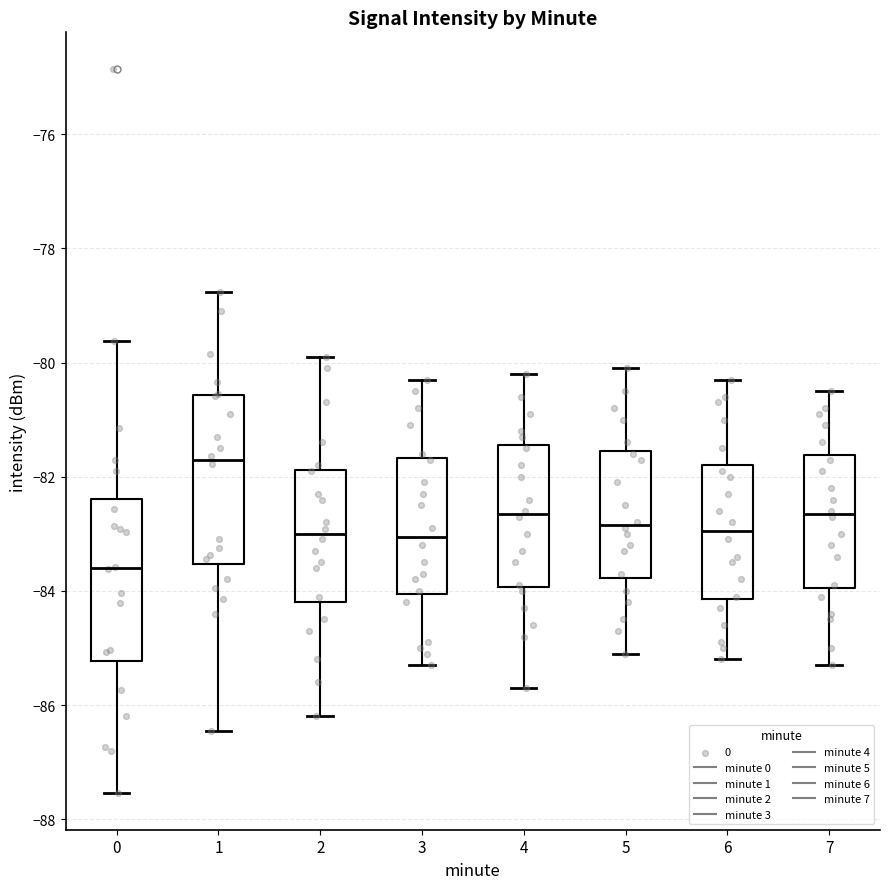

Reading left to right, read every box against the y-axis: the position of its median line, the range the box covers, and the ends of its whiskers. The values are not printed on the chart, so give them approximately, as read against the axis.

0: median -83.6, box -85.2 to -82.4, whiskers -87.6 to -79.6
1: median -81.8, box -83.6 to -80.6, whiskers -86.4 to -78.8
2: median -83.0, box -84.2 to -81.8, whiskers -86.2 to -79.8
3: median -83.0, box -84.0 to -81.6, whiskers -85.2 to -80.2
4: median -82.6, box -84.0 to -81.4, whiskers -85.6 to -80.2
5: median -82.8, box -83.8 to -81.6, whiskers -85.0 to -80.0
6: median -83.0, box -84.2 to -81.8, whiskers -85.2 to -80.2
7: median -82.6, box -84.0 to -81.6, whiskers -85.2 to -80.4